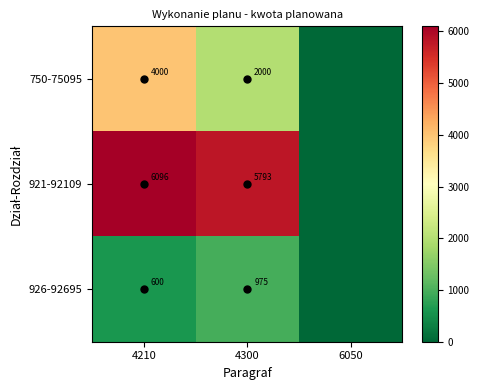

Is it true that 750-75095 equals 4000.0 at 4210?

True